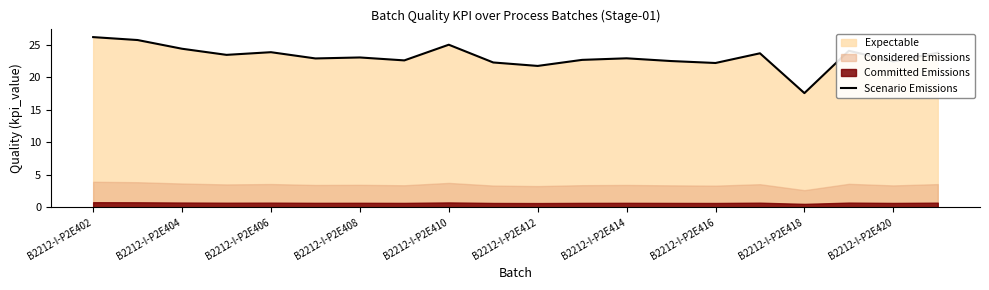

What is the lowest value of the Scenario Emissions series?

17.6